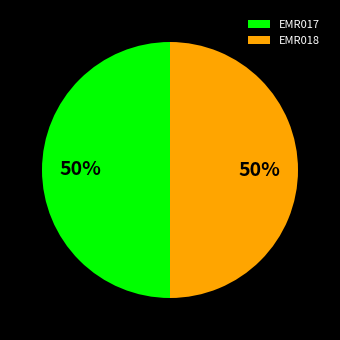

Combined, do EMR017 and EMR018 account for over 50%?

Yes